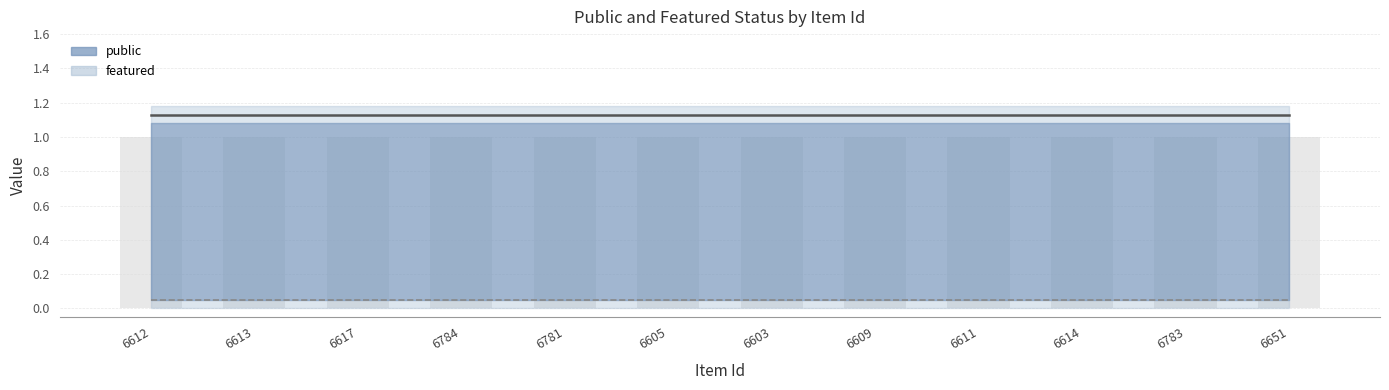

What is the value of the public bar at the 11th from the left?

1.1